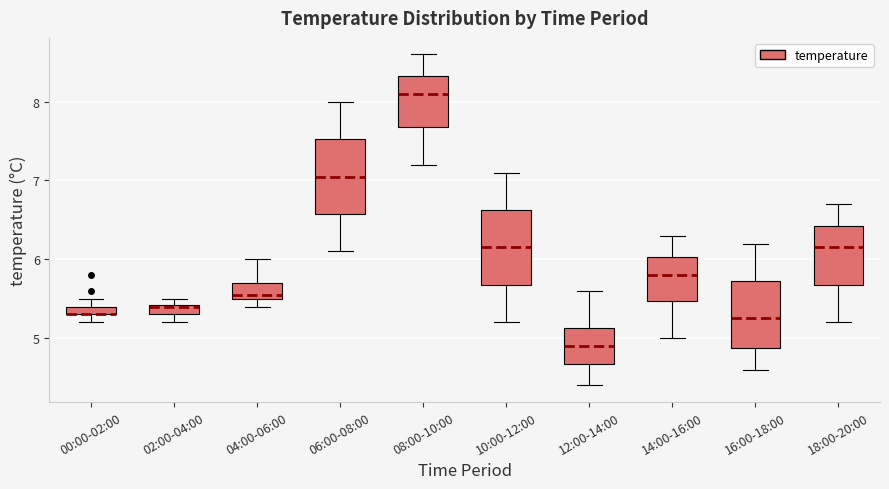

Where is the lower edge of the box for 16:00-18:00 on the y-axis? The values are not printed on the chart, so give them approximately, as read against the axis.

4.9